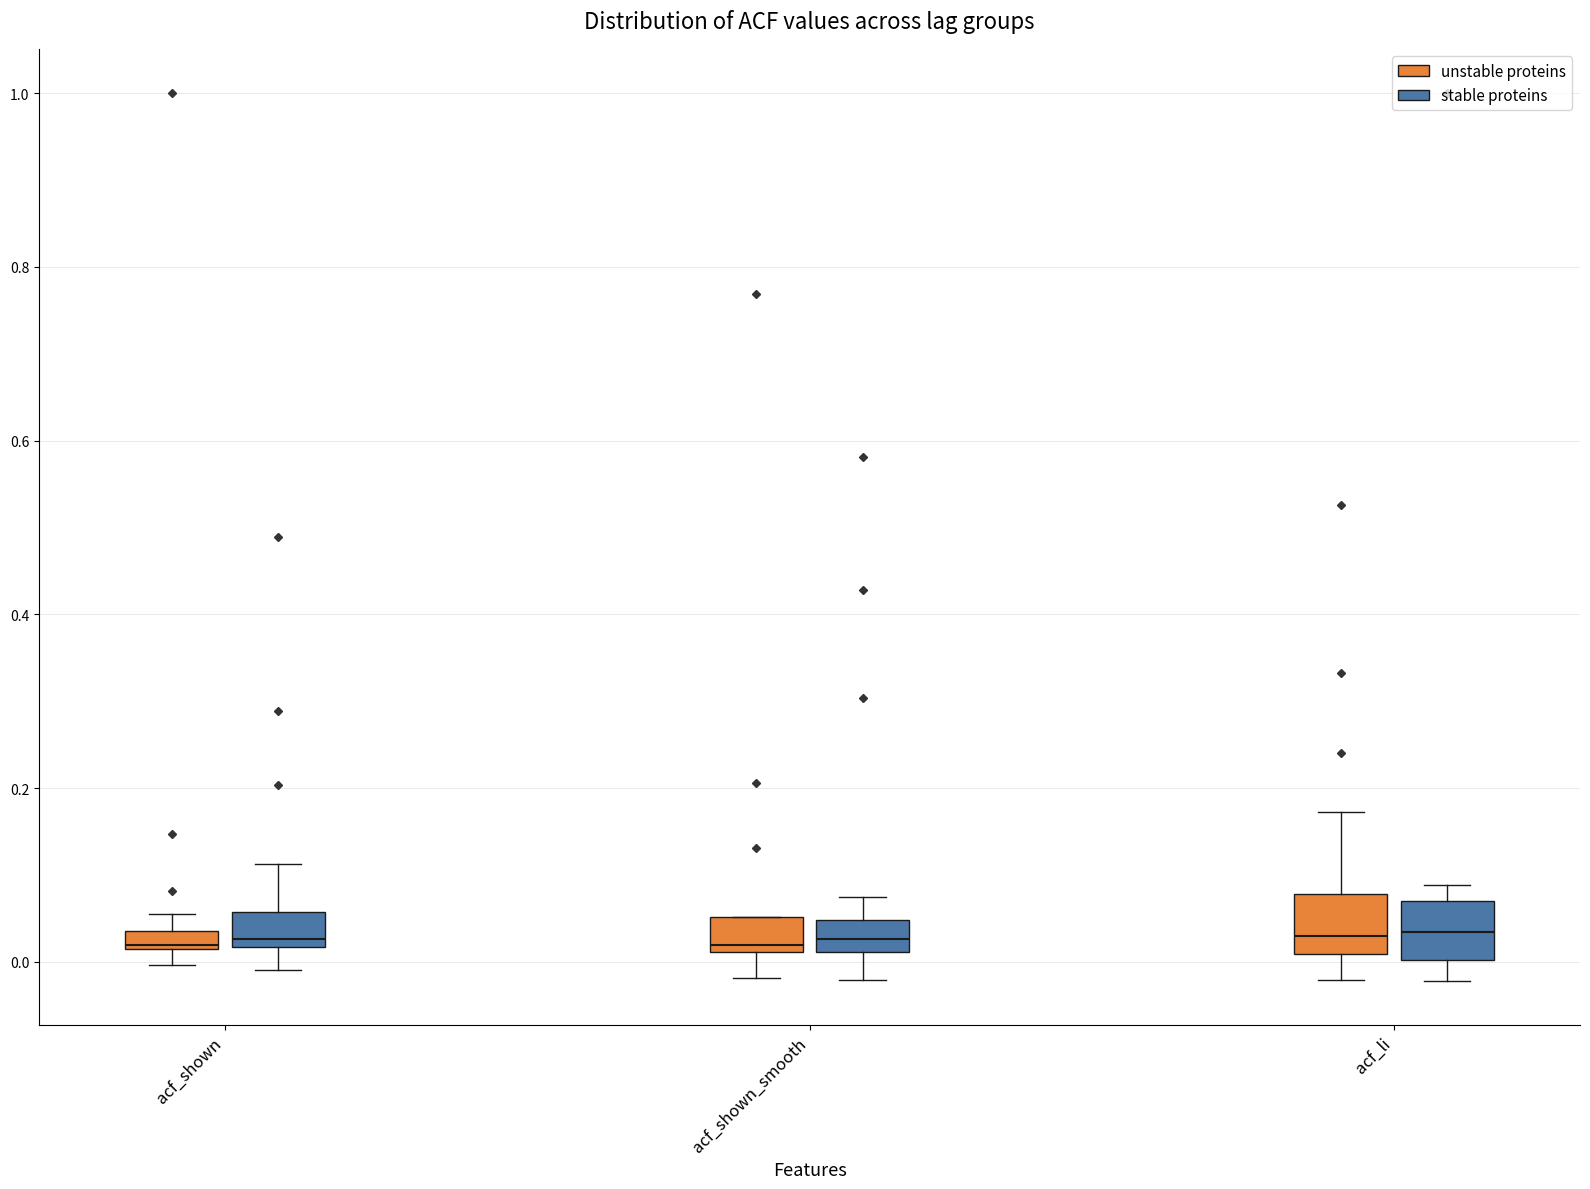

Where does the median line of the box for acf_li (stable proteins) sit on the y-axis? The values are not printed on the chart, so give them approximately, as read against the axis.

0.04